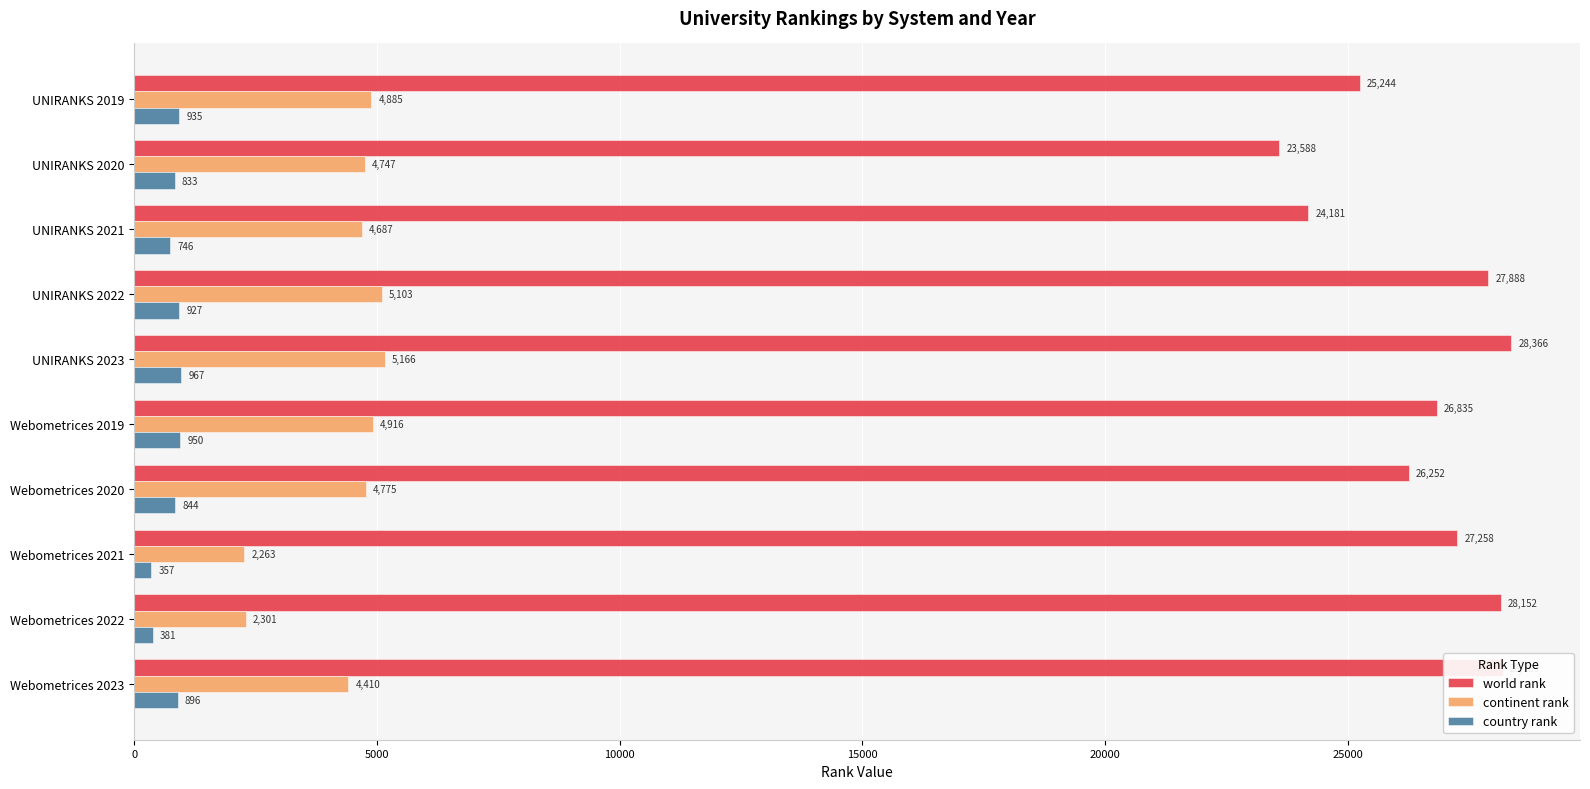

Between UNIRANKS 2021 and Webometrices 2022, which series saw the biggest shift?

world rank